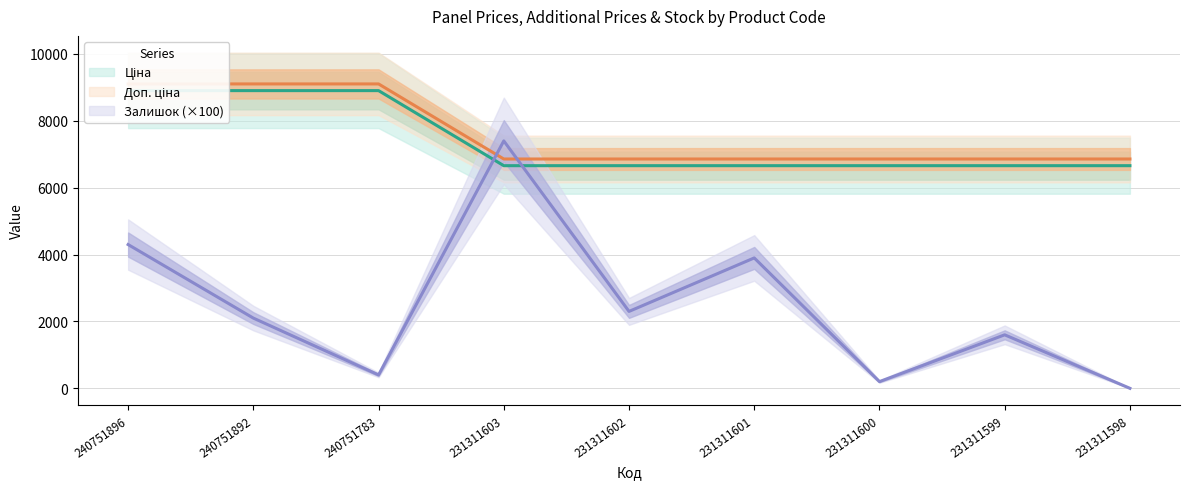

What is the spread (max minus min) of values at 231311601?

2958.9